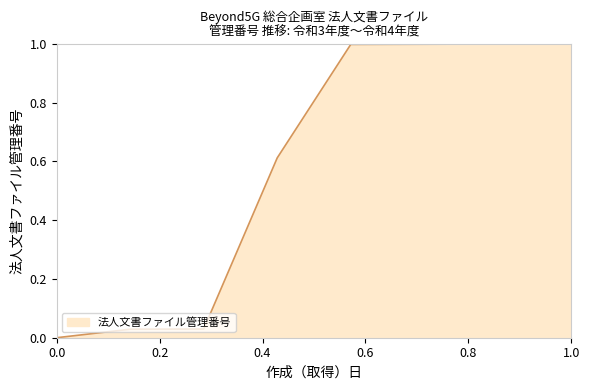

What is the sum of all values?

4.7